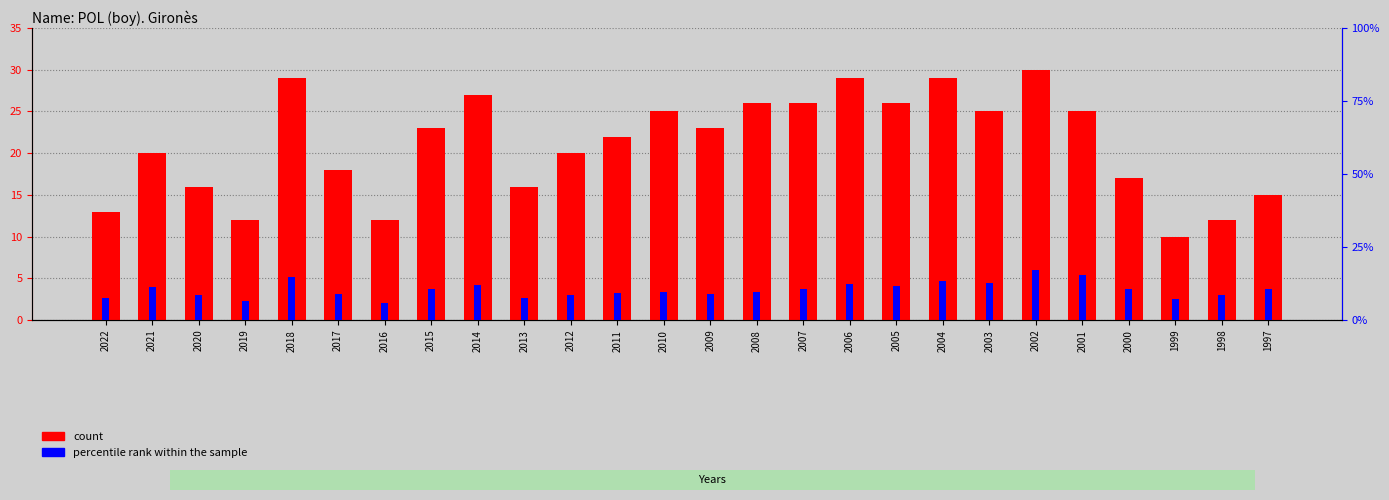

How many series are shown in this chart?

2